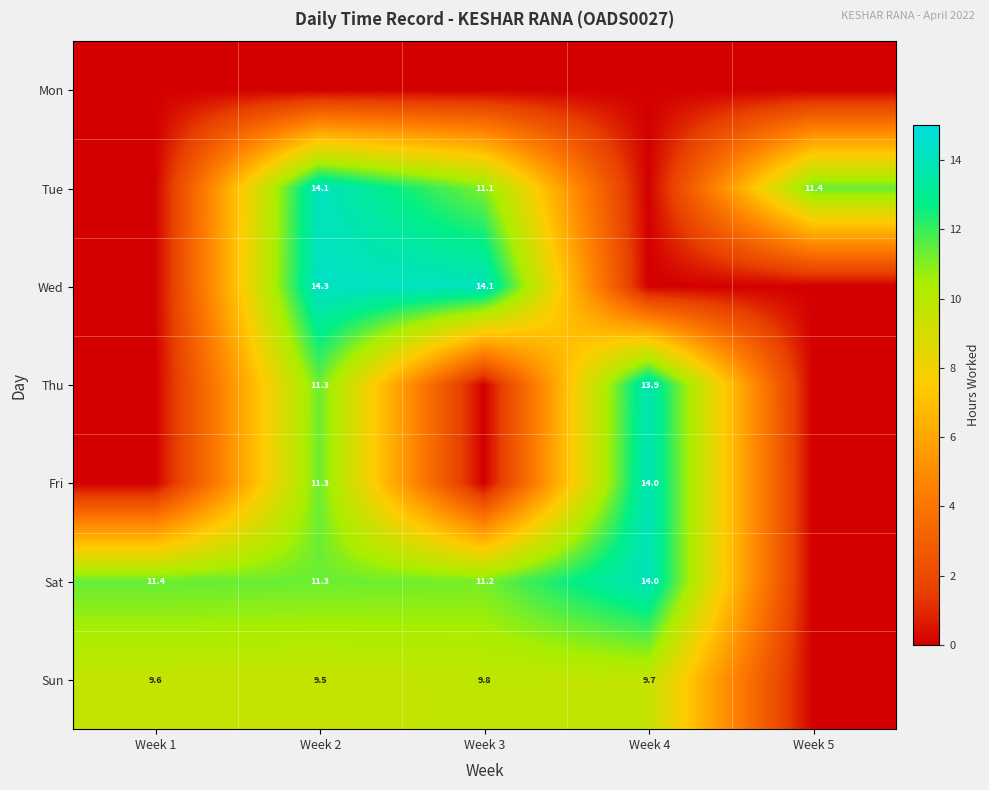

The value of Sun at Week 4 is 14.6. True or false?

False